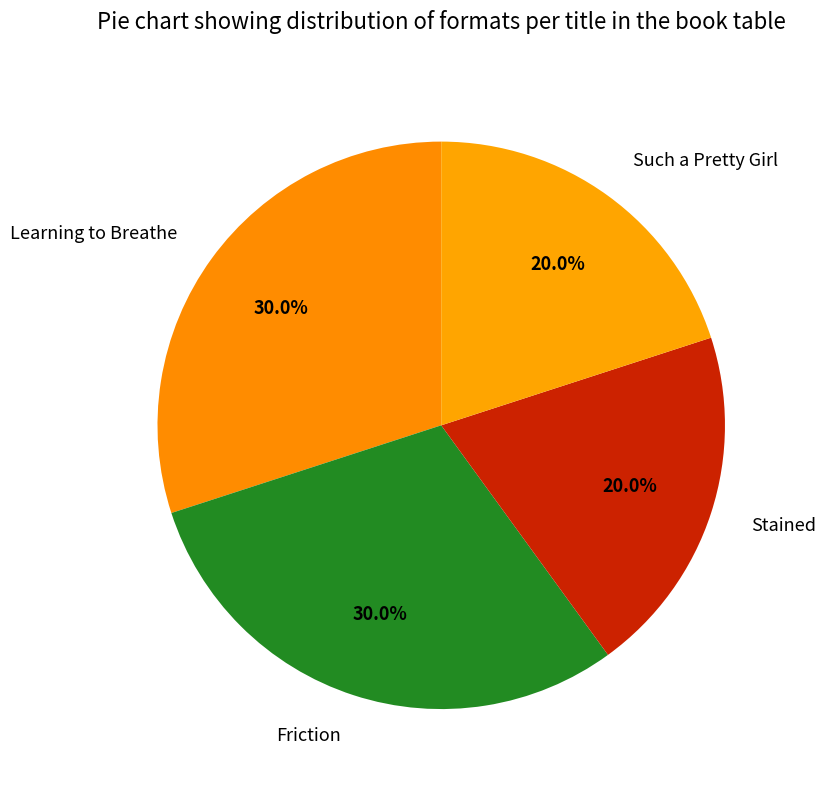

Approximately how many times larger is the value at Learning to Breathe compared to Friction?

1.0